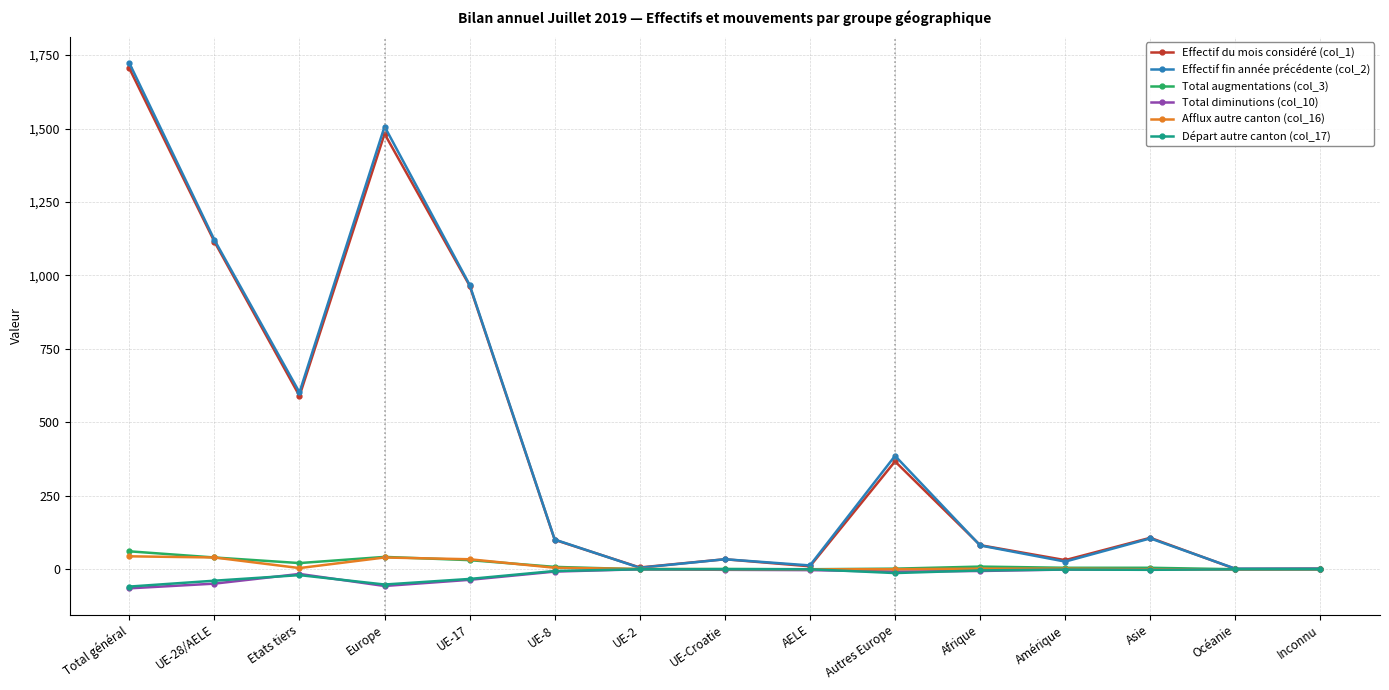

True or false: Total diminutions (col_10) has more than 1 points higher than both neighbors.

True